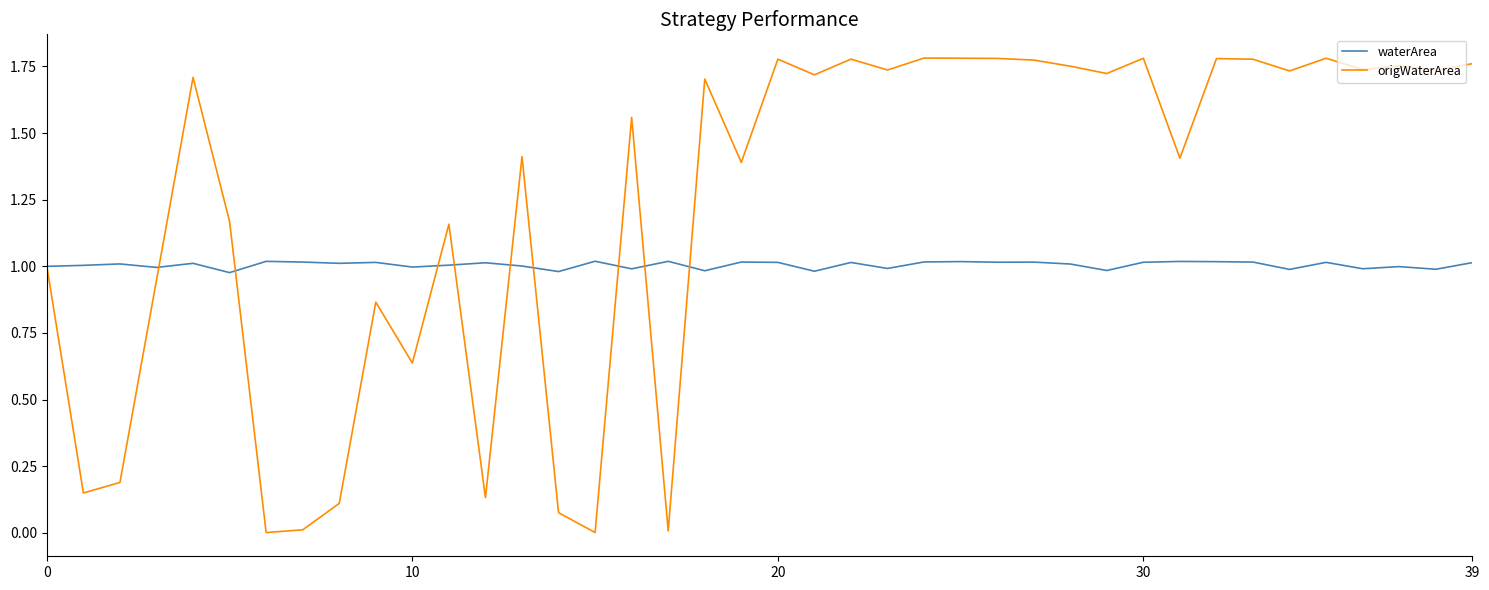

What is the sum of all waterArea values?

40.2